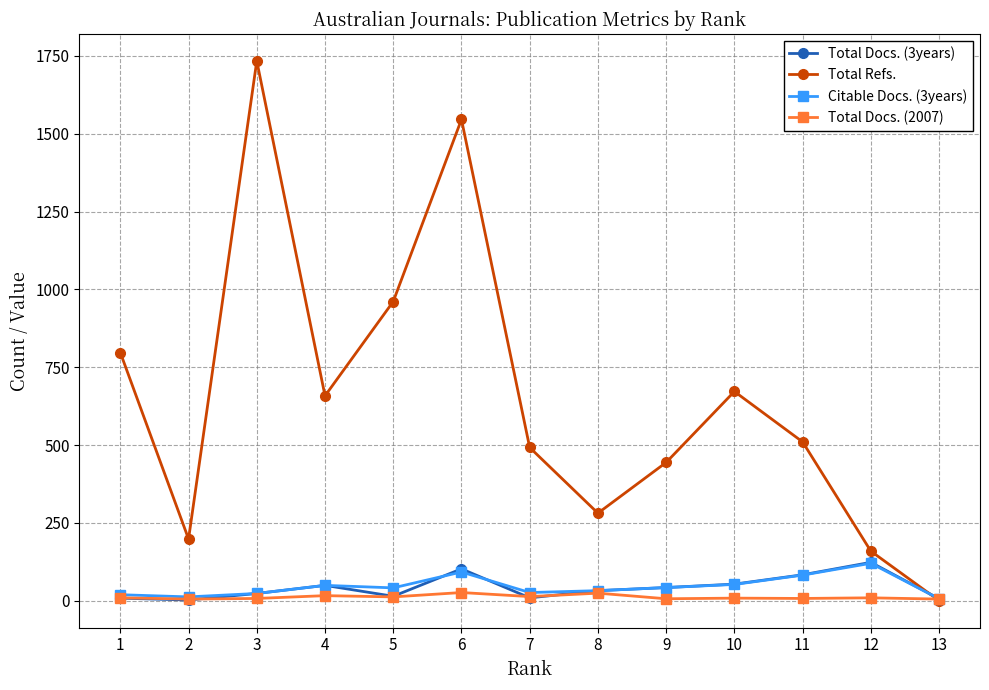

What is the sum of all Total Docs. (3years) values?

546